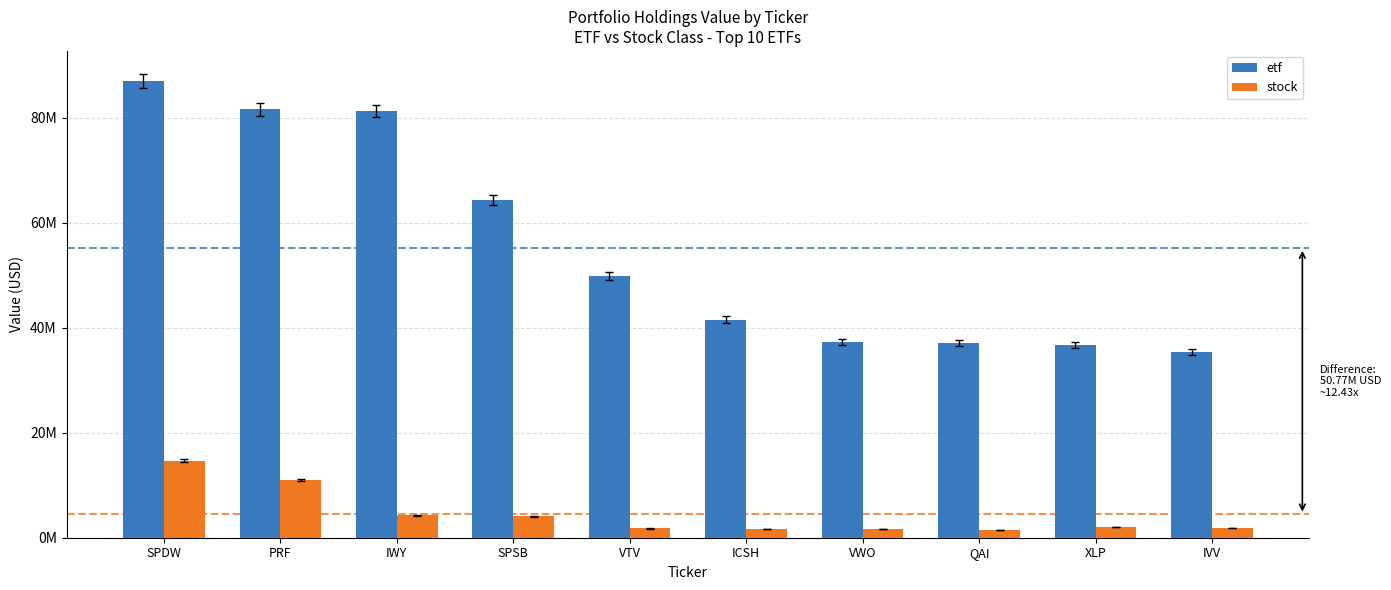

At how many categories does at least one series exceed 46266943?

5